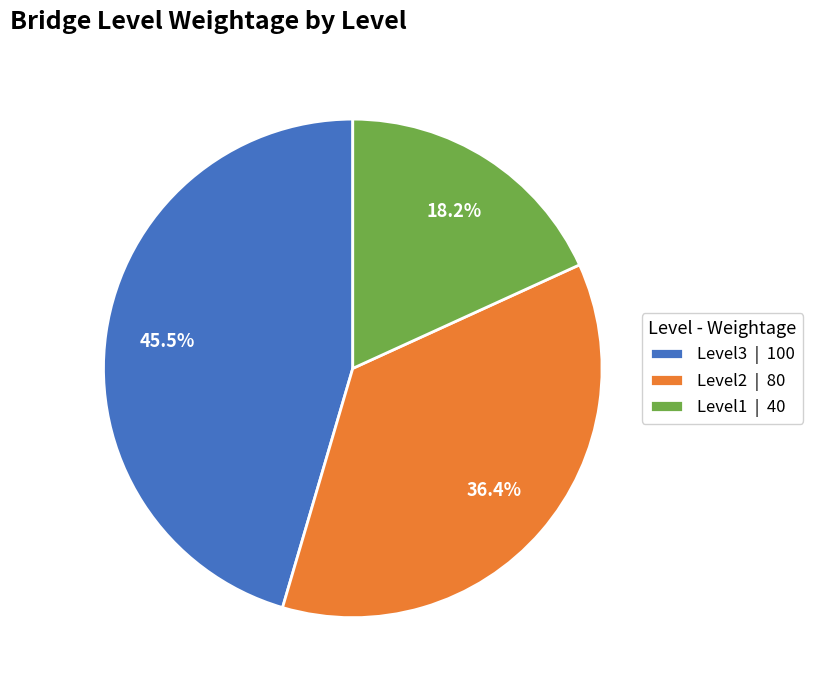

Approximately how many times larger is the value at Level3 | 100 compared to Level1 | 40?

2.5